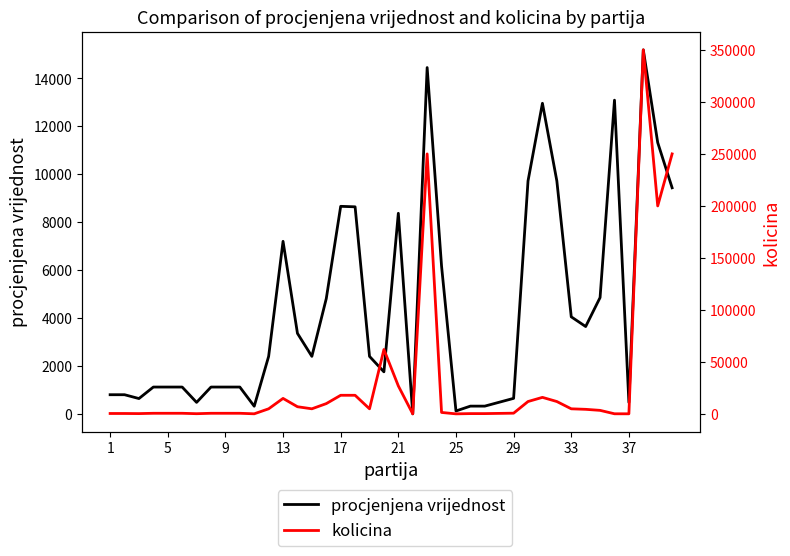

In kolicina, how many points are lower than both neighbors (excluding endpoints)?

9